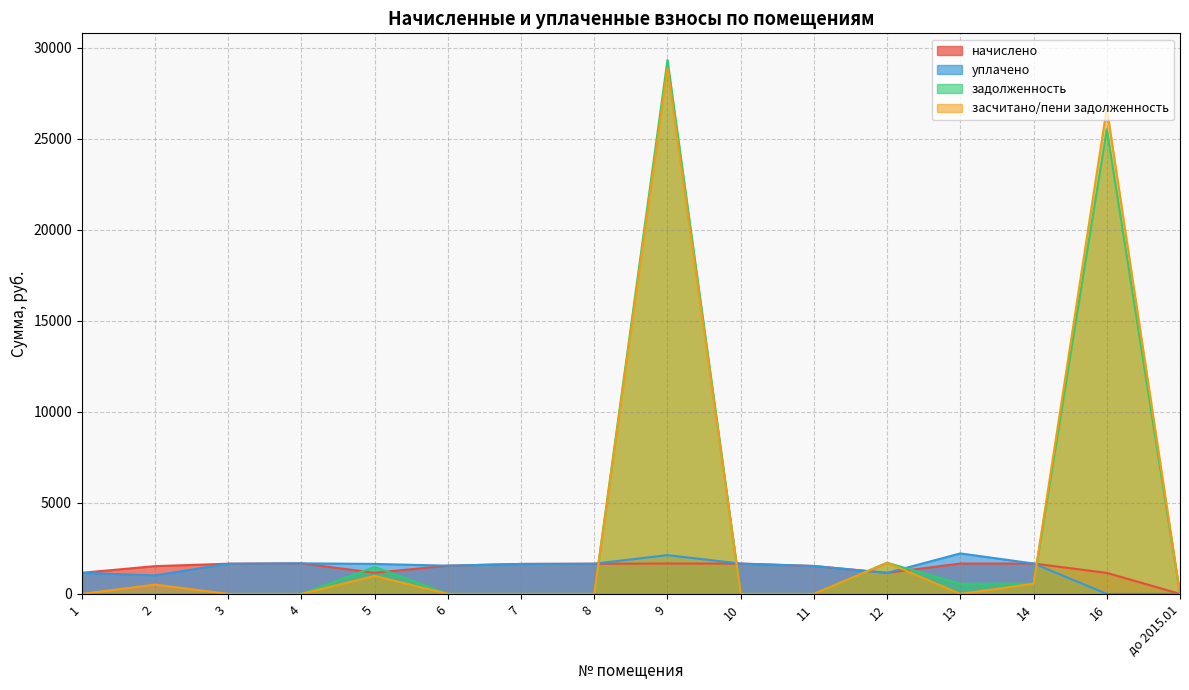

The value of начислено at до 2015.01 is 0.0. True or false?

True